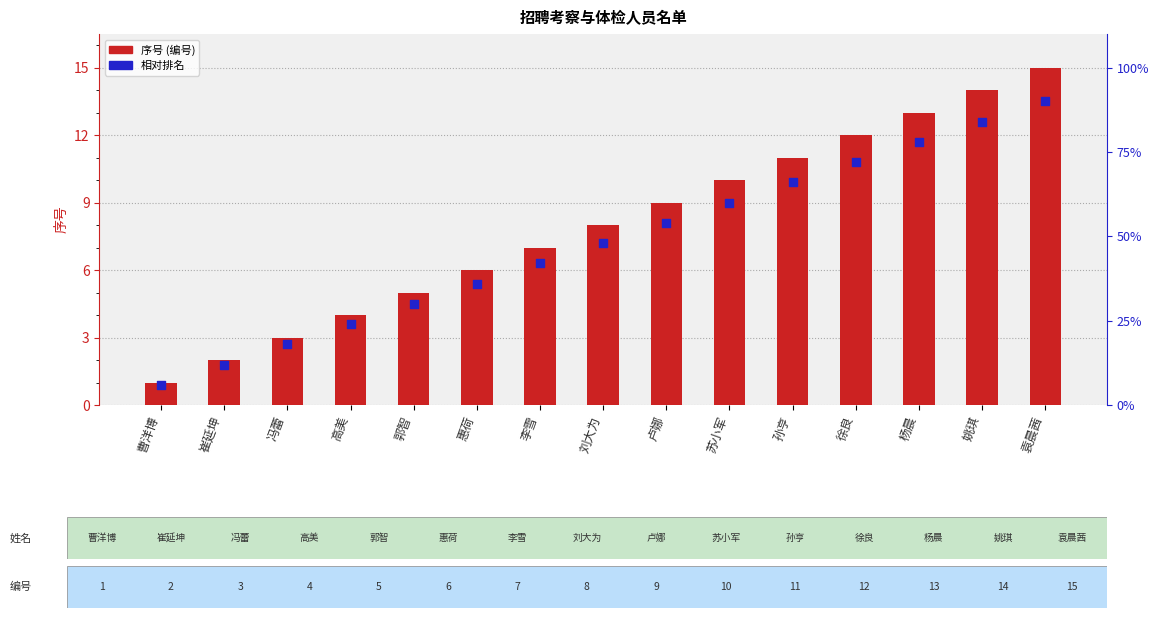

Which series has the largest total across all categories?

序号 (编号)